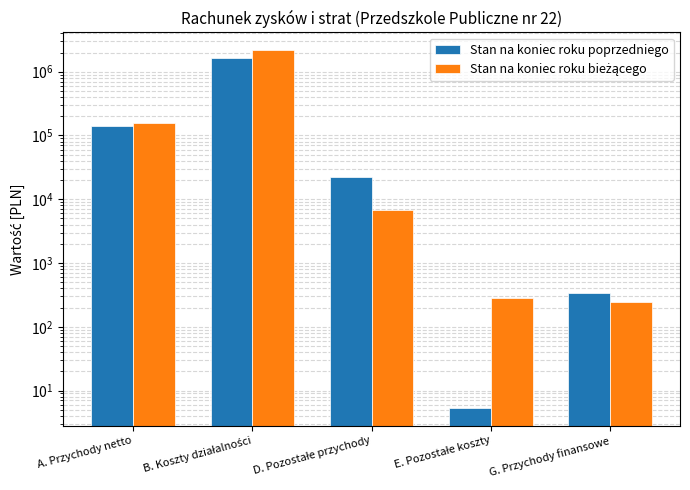

What is the minimum value for Stan na koniec roku poprzedniego?

5.4